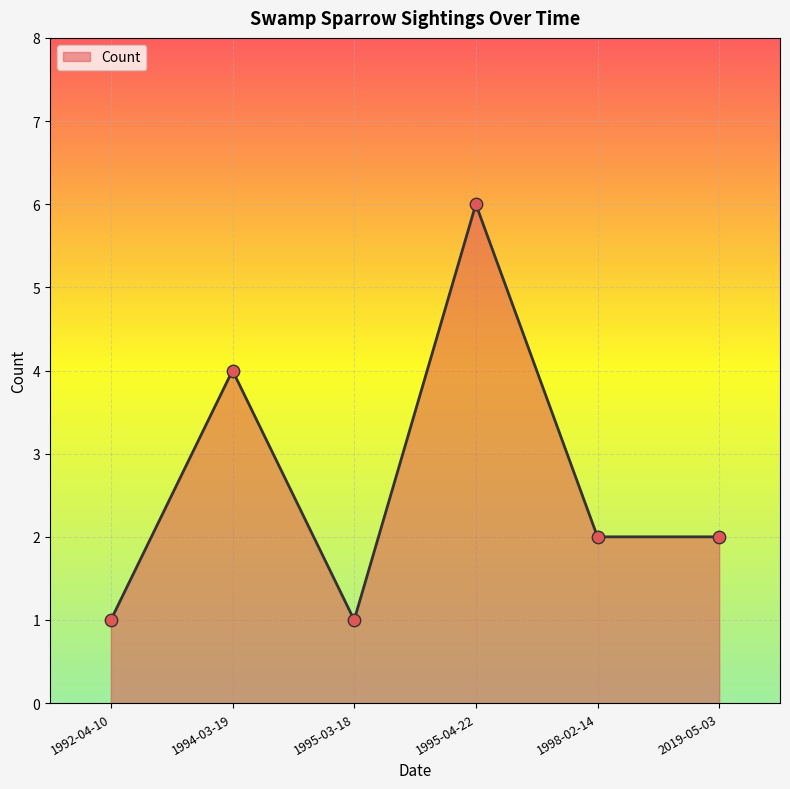

What is the ratio of the value at 1995-04-22 to the value at 1995-03-18?

6.0